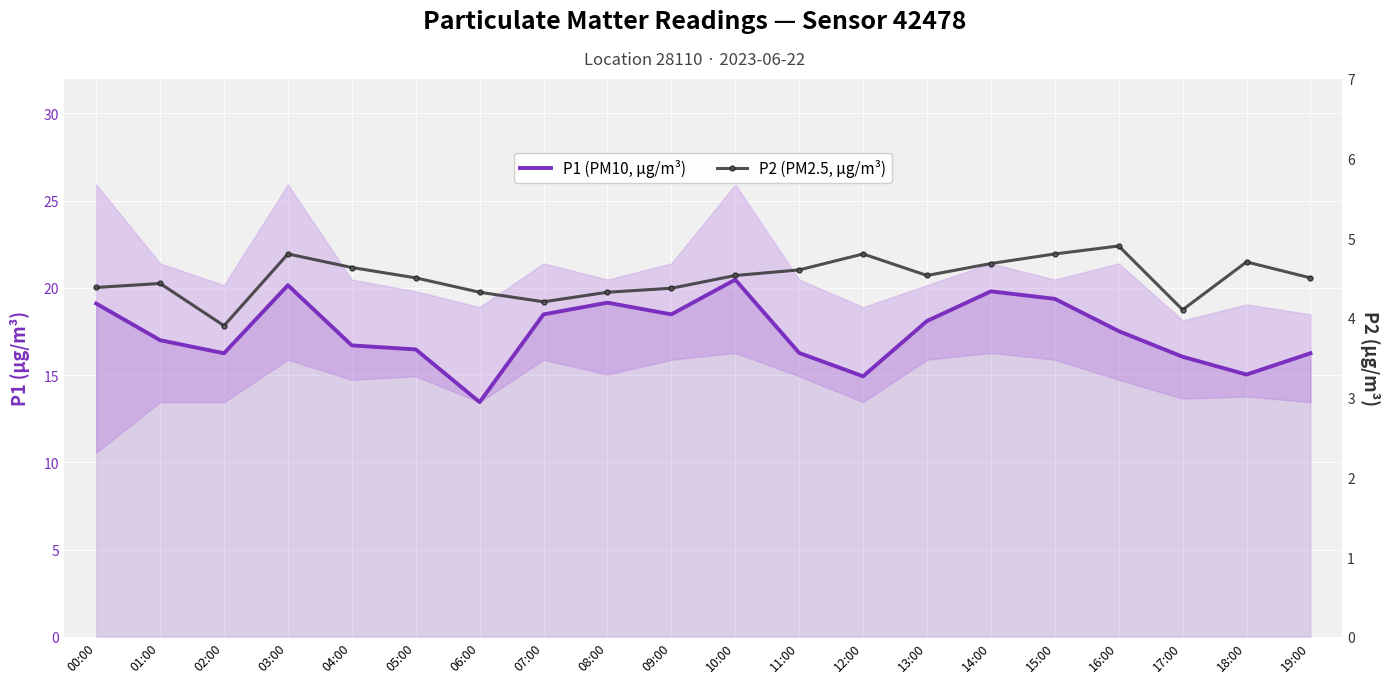

Which series has the largest range (max minus min)?

P1 (PM10, µg/m³)